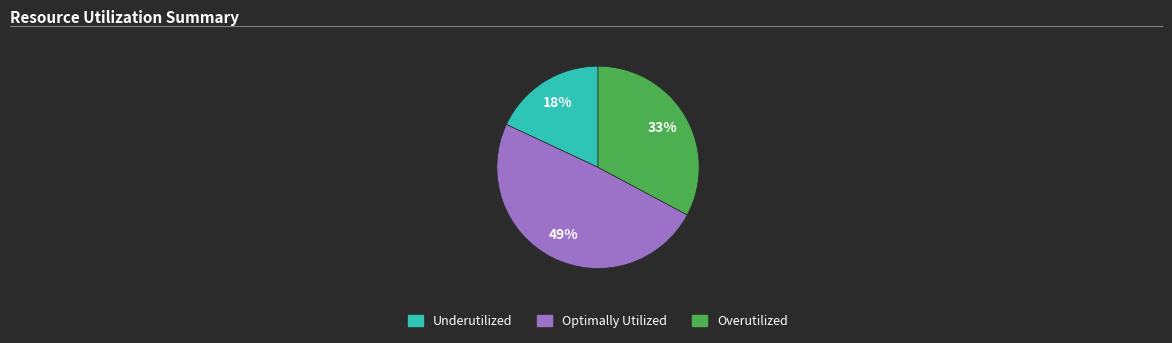

Count the number of slices in the pie.

3